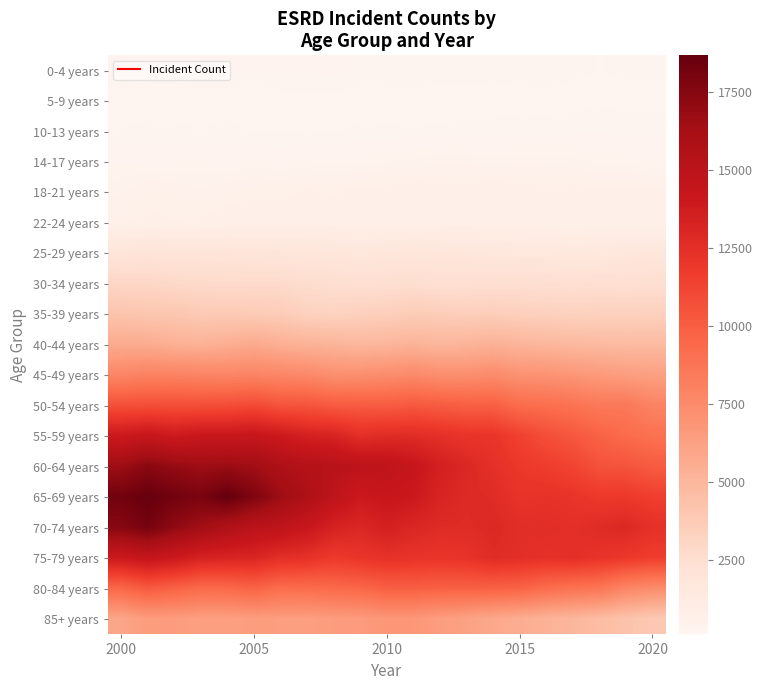

What is the maximum value shown in the chart?

18662